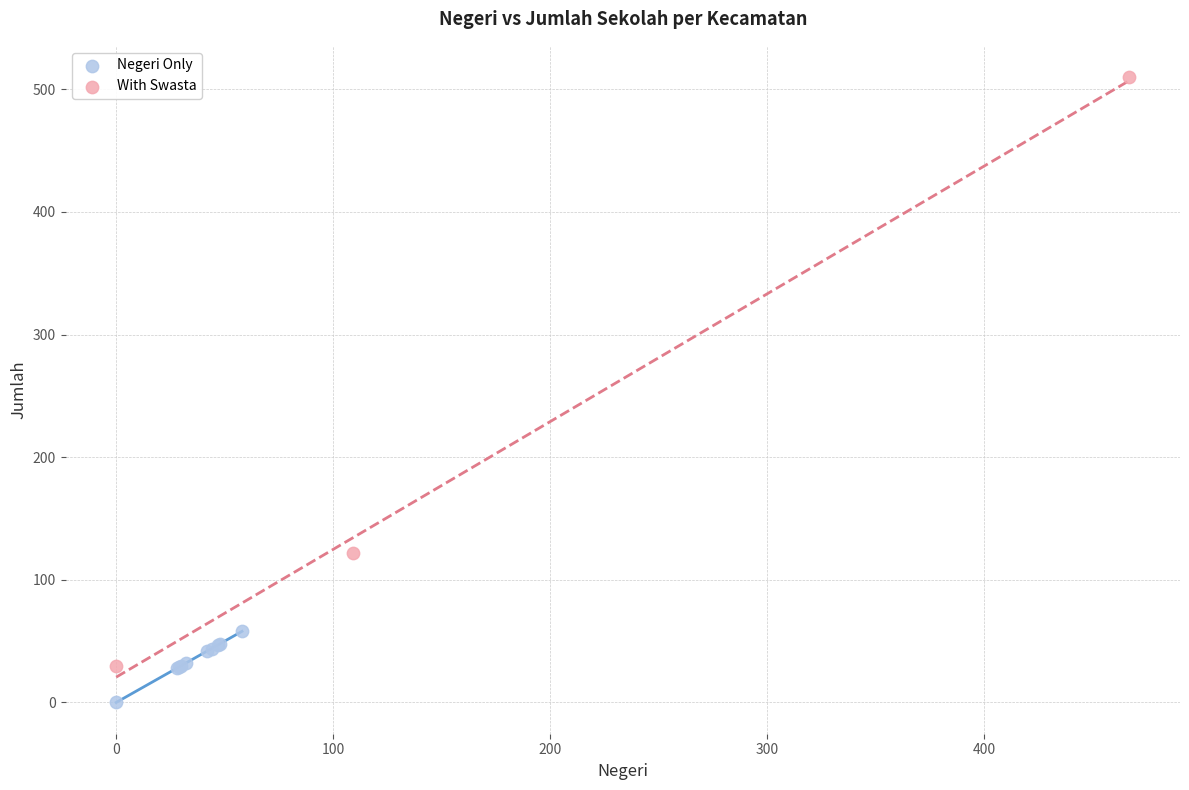

Which series contains the lowest Y value?

Negeri Only